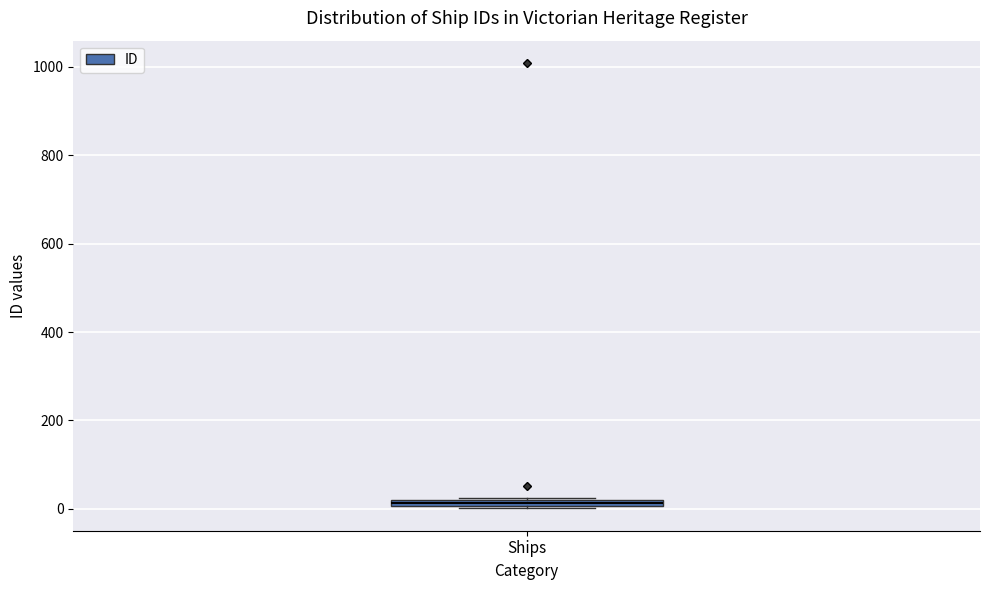

Where is the lower edge of the box for Ships on the y-axis? The values are not printed on the chart, so give them approximately, as read against the axis.

0